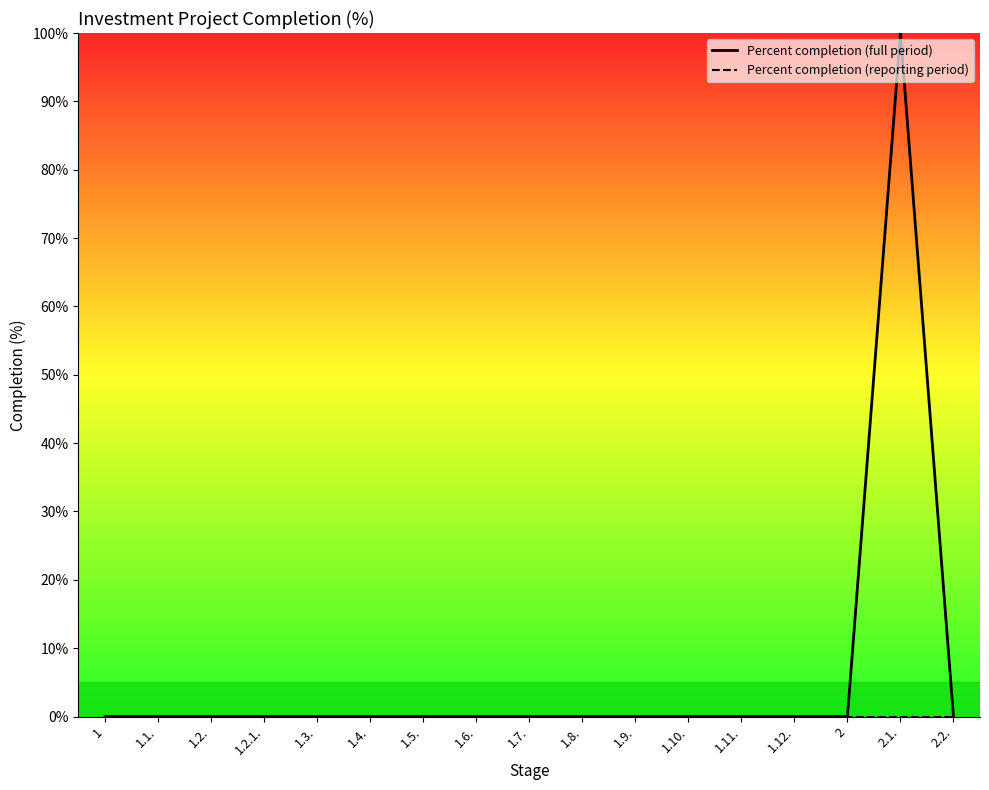

Does the chart have visible grid lines?

No